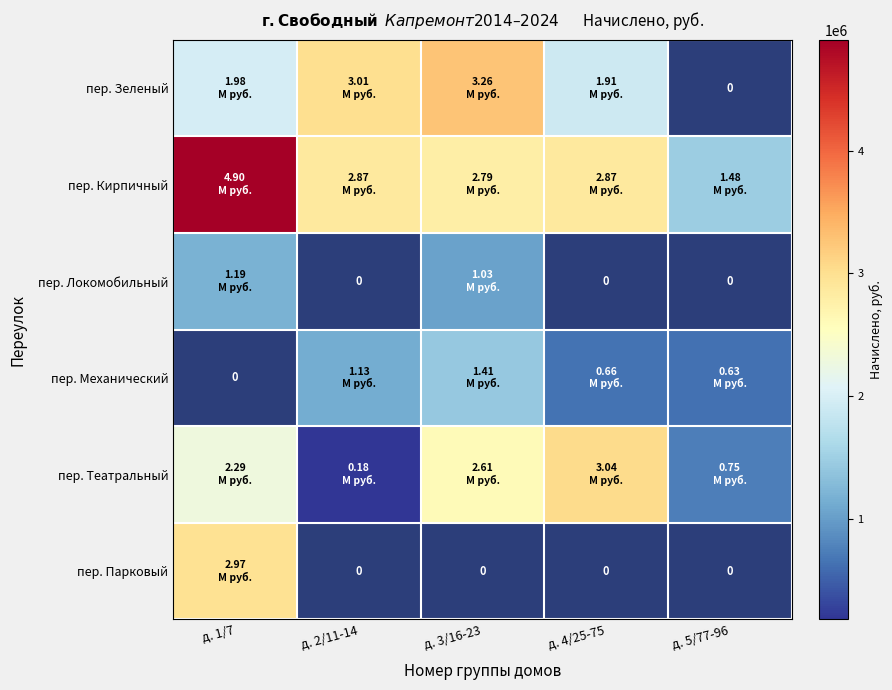

Which category has the lowest value in the пер. Кирпичный series?

д. 5/77-96